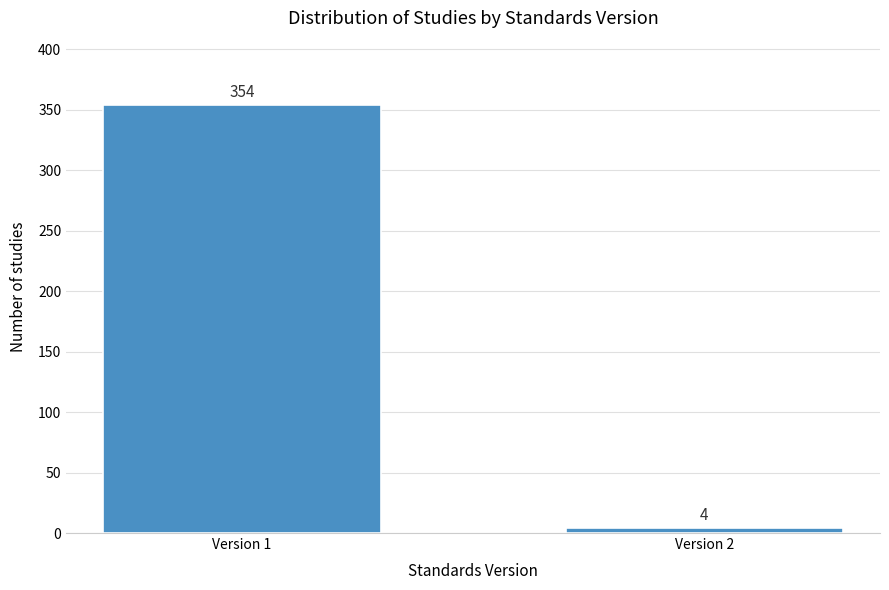

Reading left to right, extract all data points from this chart.

354	4